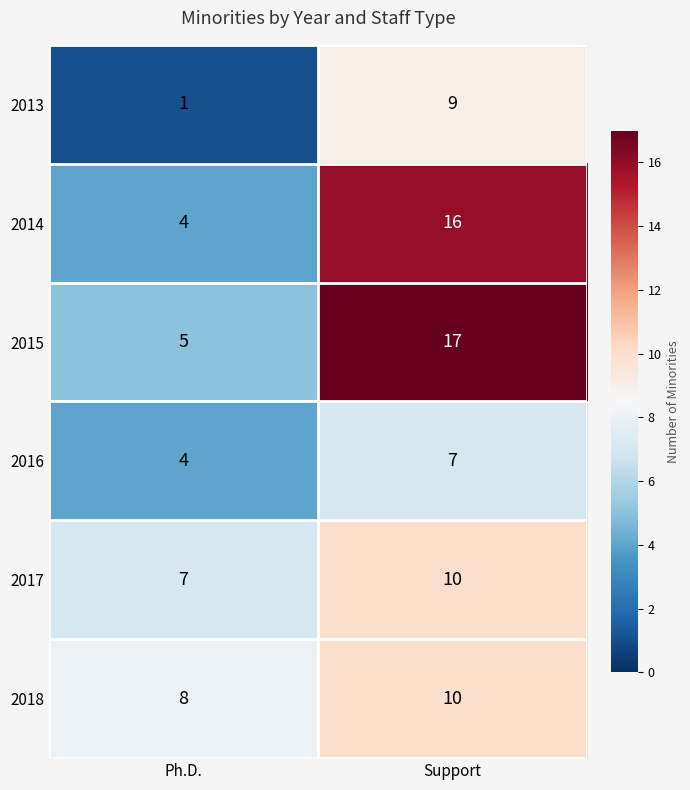

What is the total value across all series at Support?

69